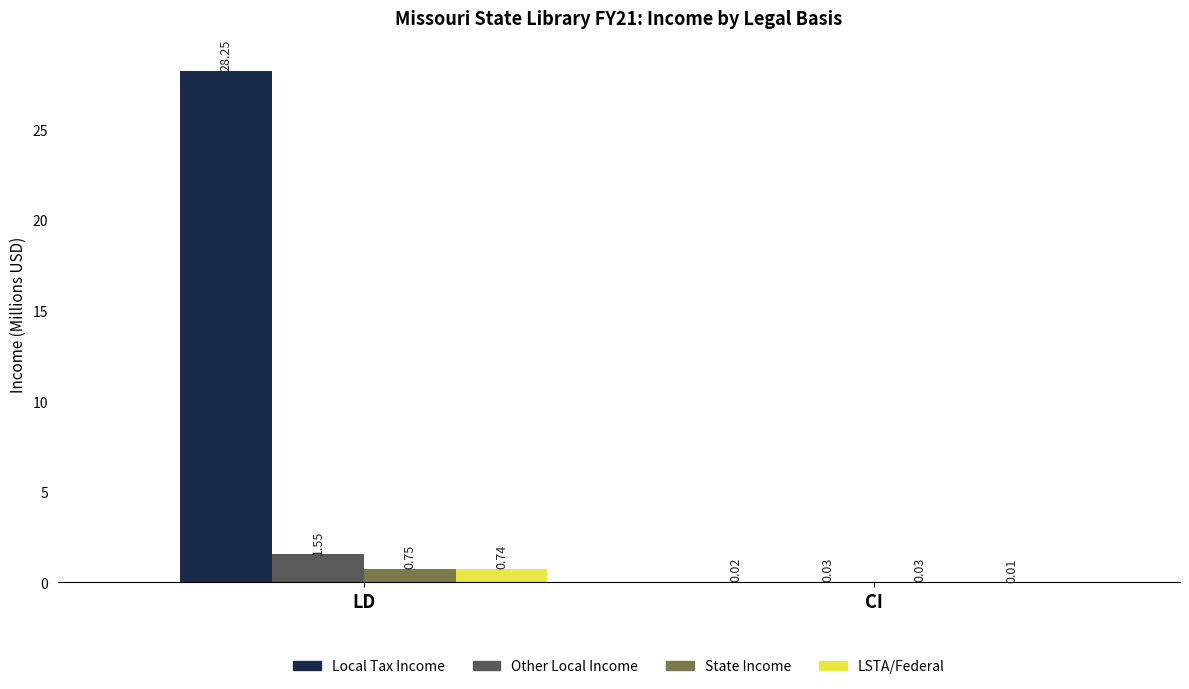

What is the sum of the Local Tax Income values at LD and CI?

28.3